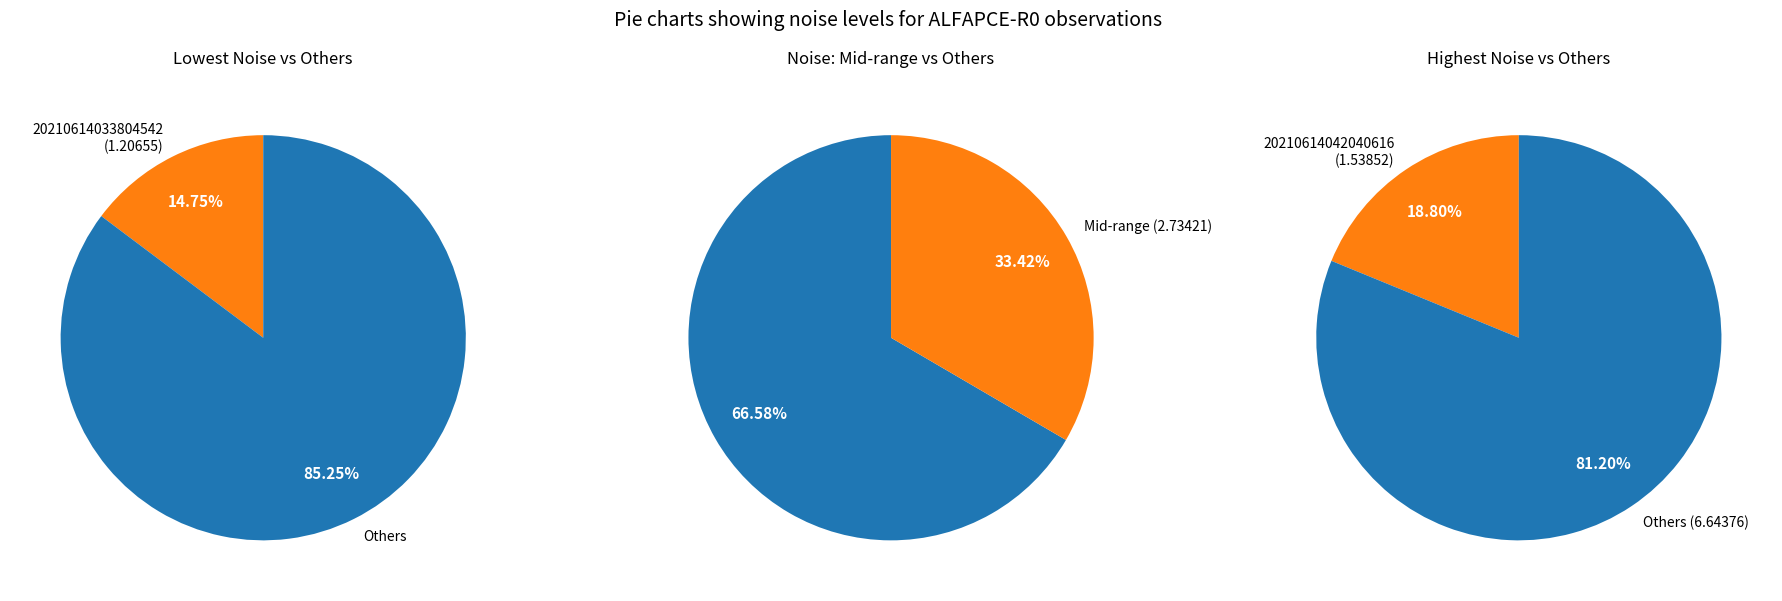

Do 20210614040434814 and 20210614033804542 together represent more than half of the pie?

No